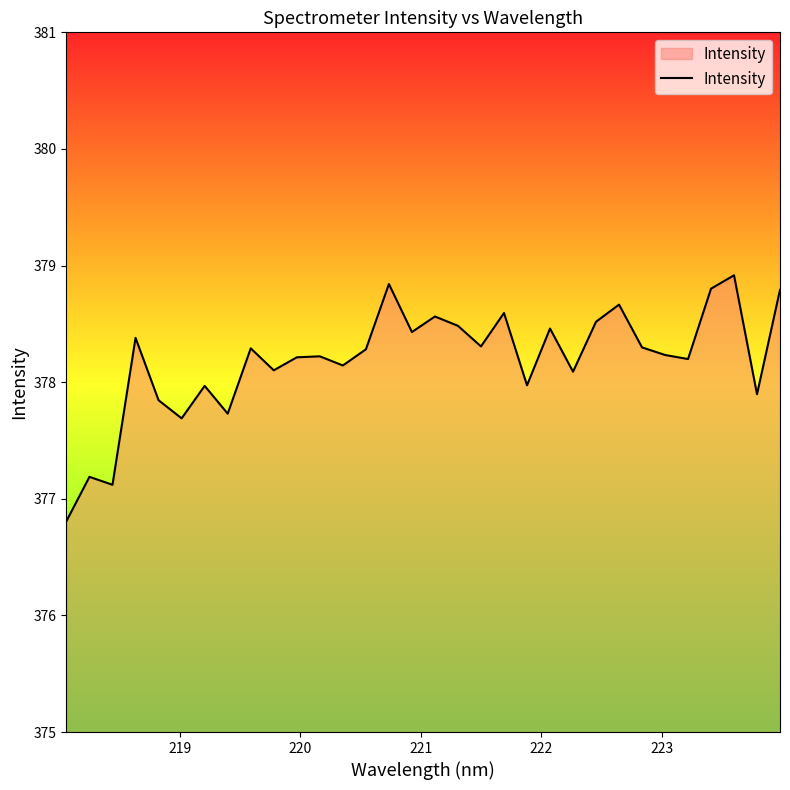

What is the difference between the maximum and minimum values?

2.1